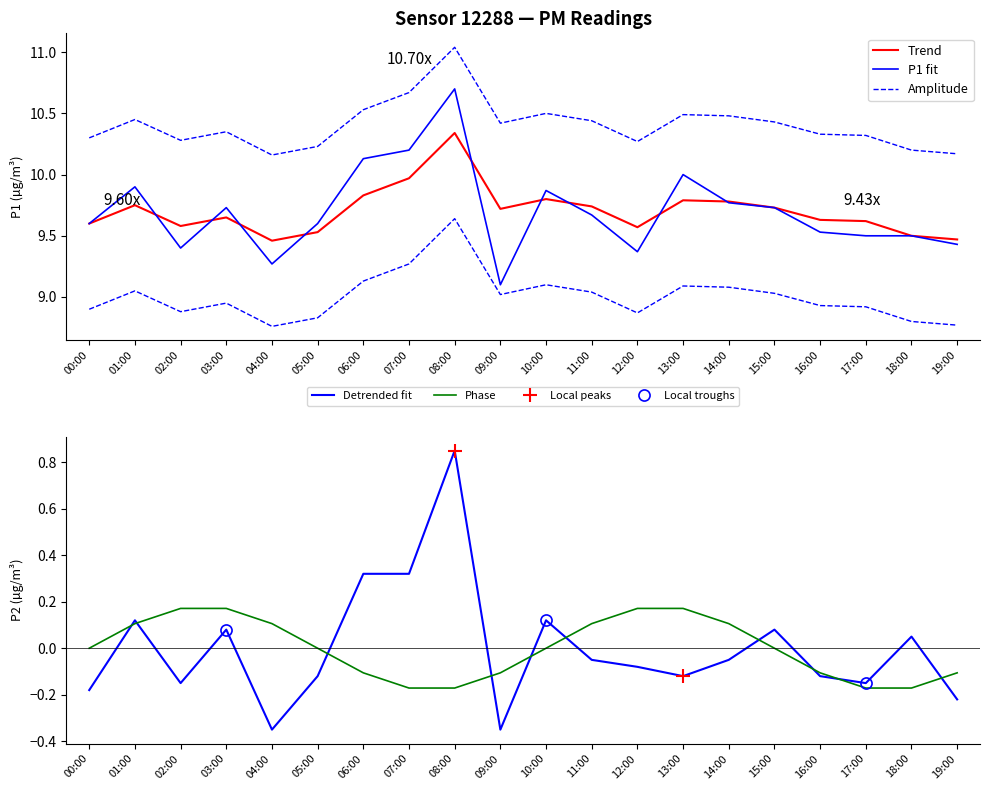

Which series has the largest range (max minus min)?

P1